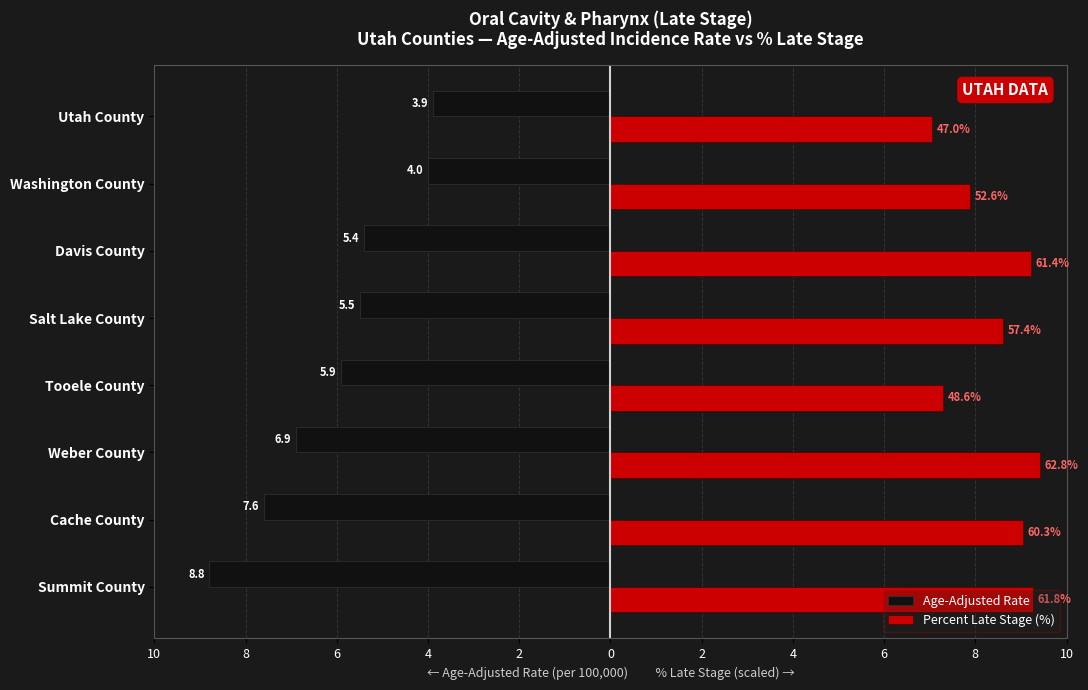

What are all the series names shown in the legend?

Age-Adjusted Rate, Percent Late Stage (%)